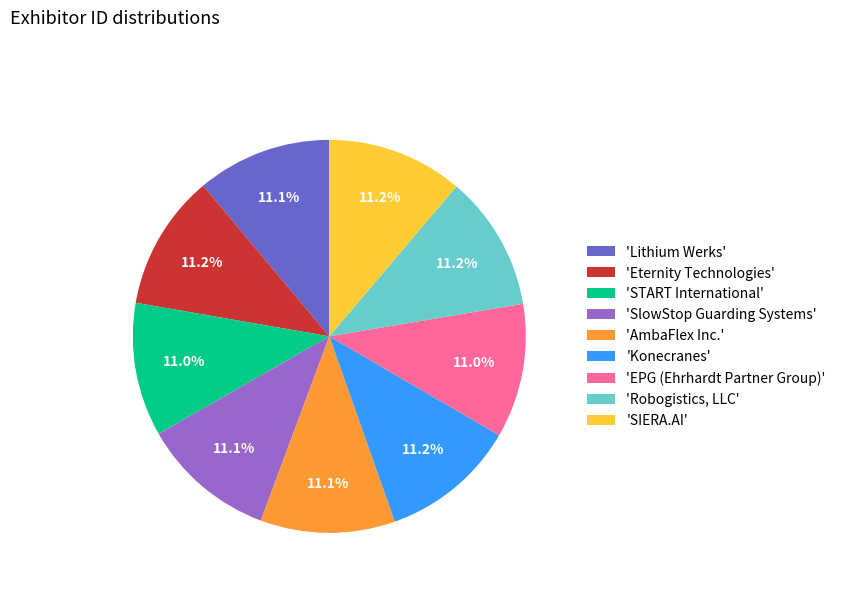

Is there any slice that represents more than half of the pie?

No